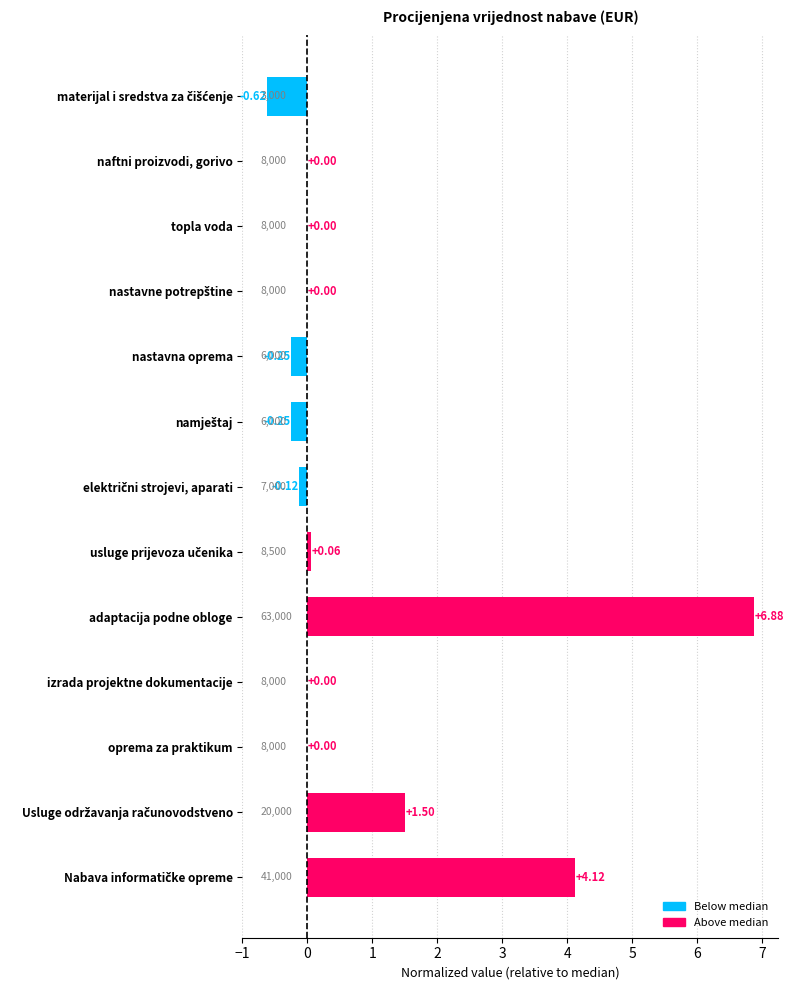

What is the average value?

0.9